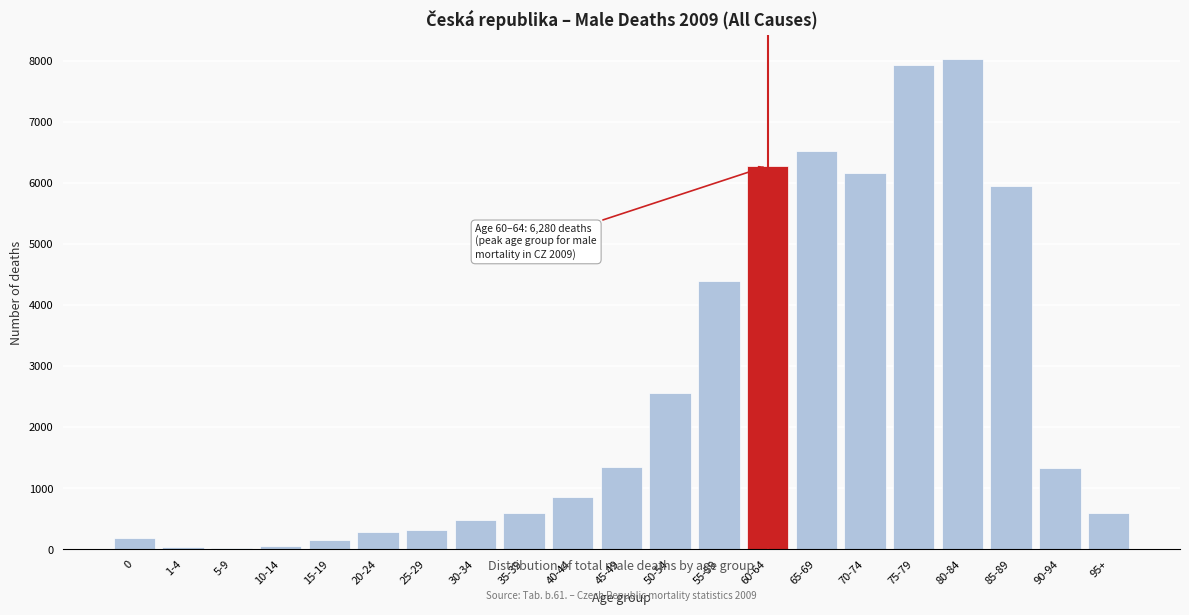

At which label is the value closest to 4024?

55-59